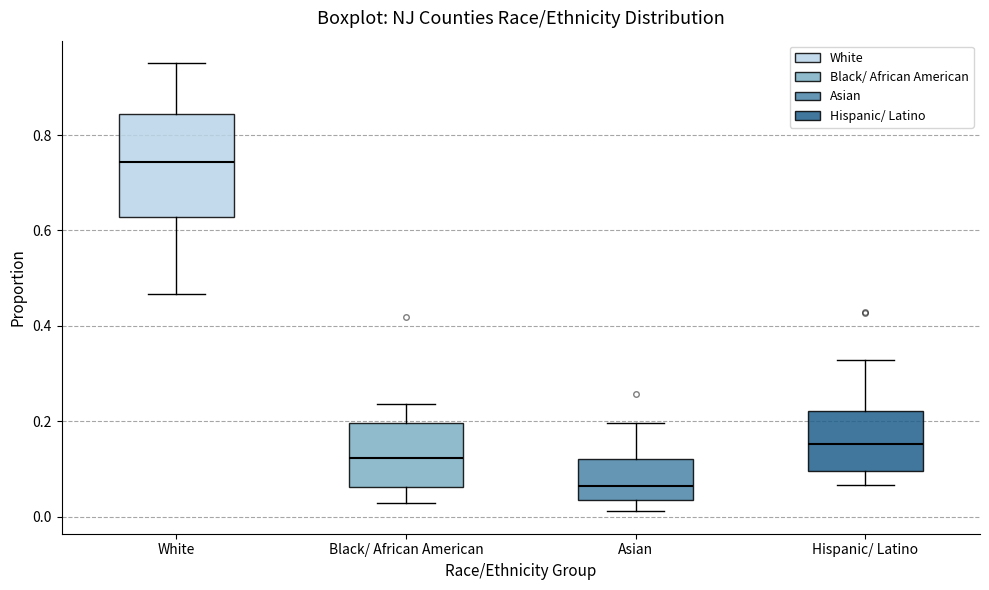

Reading left to right, read every box against the y-axis: the position of its median line, the range the box covers, and the ends of its whiskers. The values are not printed on the chart, so give them approximately, as read against the axis.

White: median 0.74, box 0.62 to 0.84, whiskers 0.46 to 0.96
Black/ African American: median 0.12, box 0.06 to 0.20, whiskers 0.02 to 0.24
Asian: median 0.06, box 0.04 to 0.12, whiskers 0.02 to 0.20
Hispanic/ Latino: median 0.16, box 0.10 to 0.22, whiskers 0.06 to 0.32